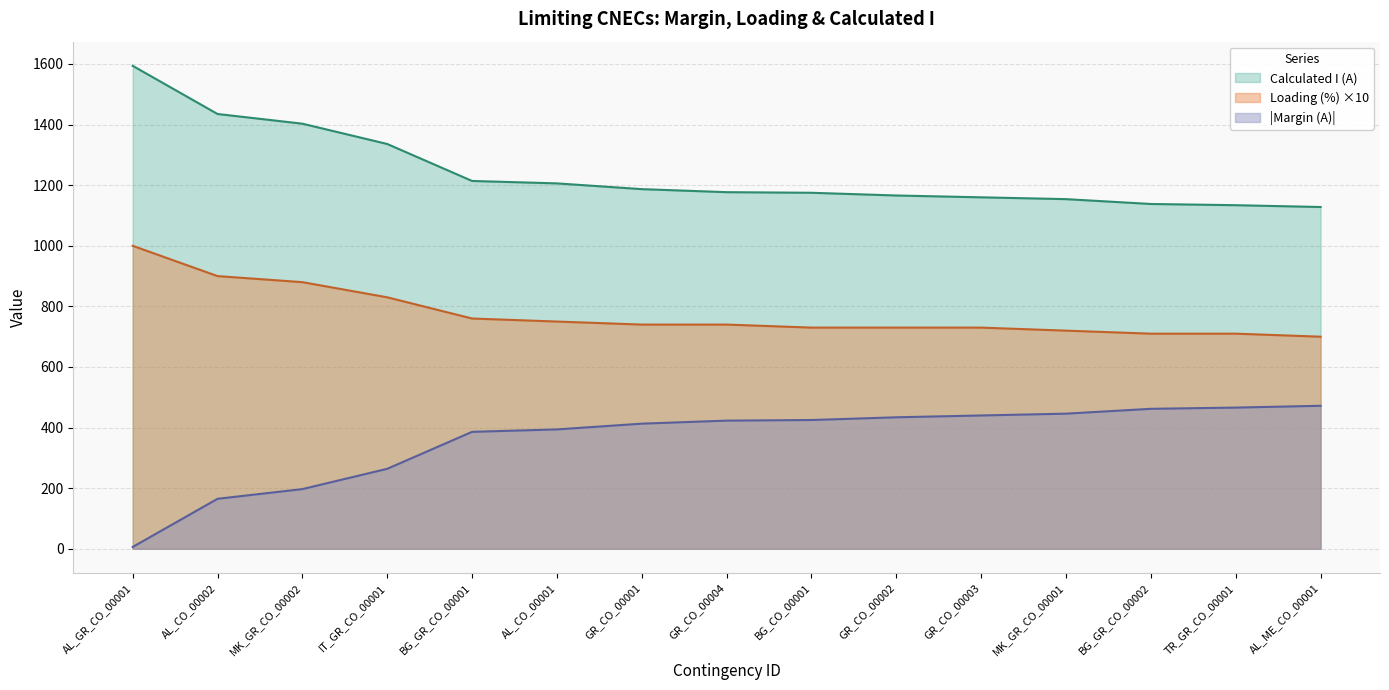

At IT_GR_CO_00001, list the series in order from smallest to largest.

|Margin (A)|, Loading (%) ×10, Calculated I (A)